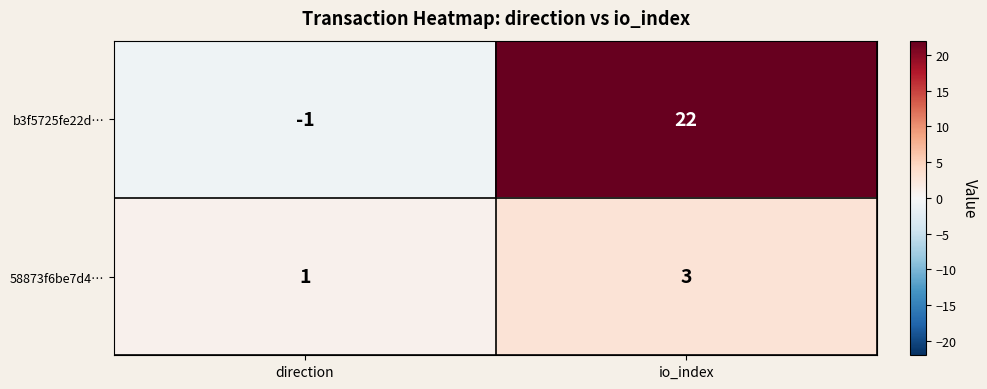

True or false: b3f5725fe22d… has a value of 0 at direction.

False